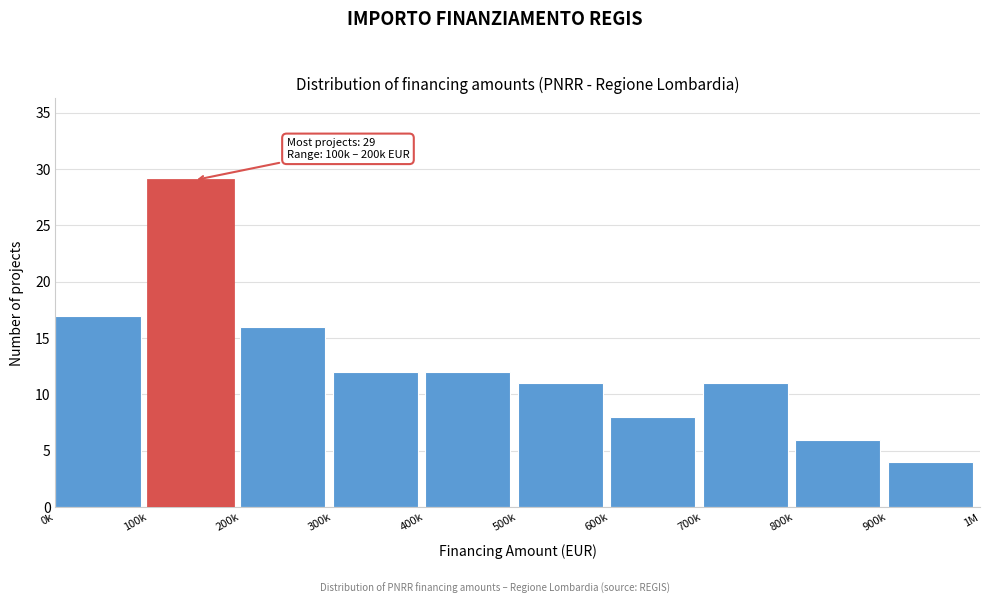

Reading left to right, extract all data points from this chart.

17	29	16	12	12	11	8	11	6	4